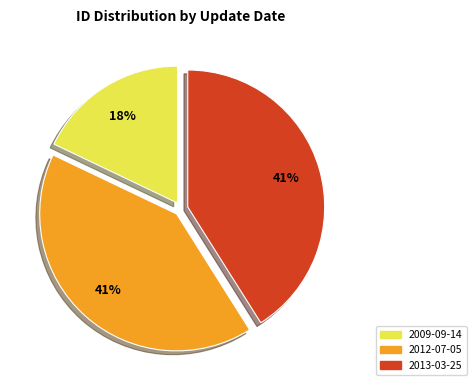

Is it true that 2013-03-25 is 41% of the pie?

True